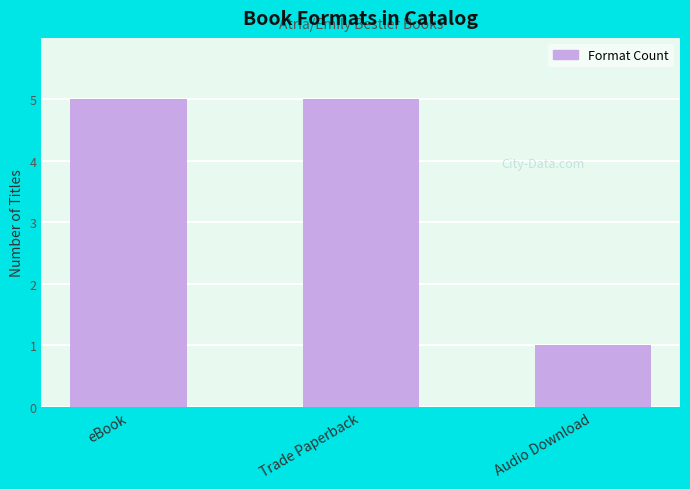

What is the minimum value shown in the chart?

1